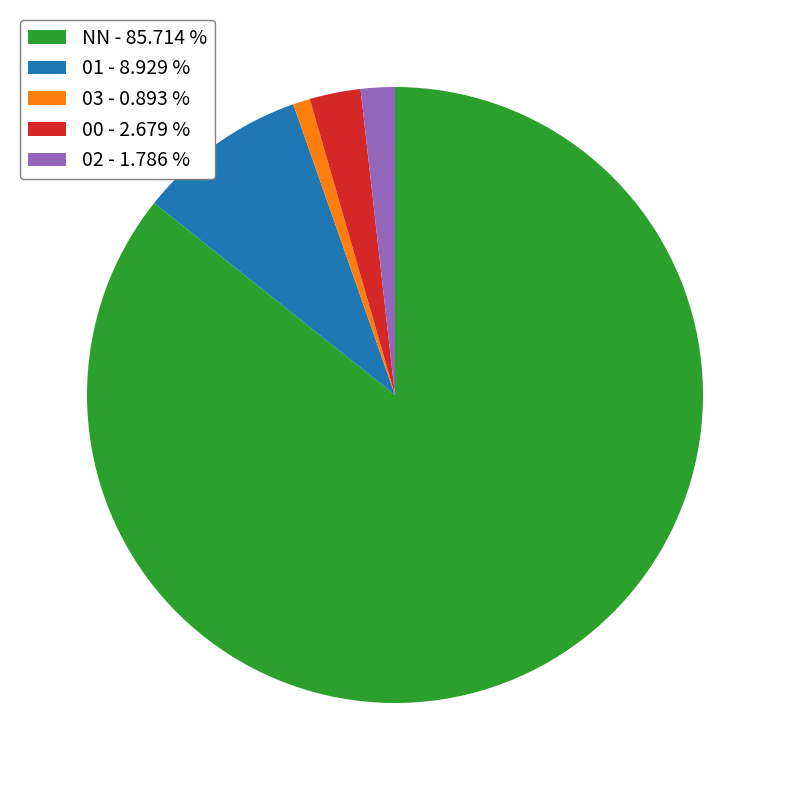

What is the majority slice?

NN